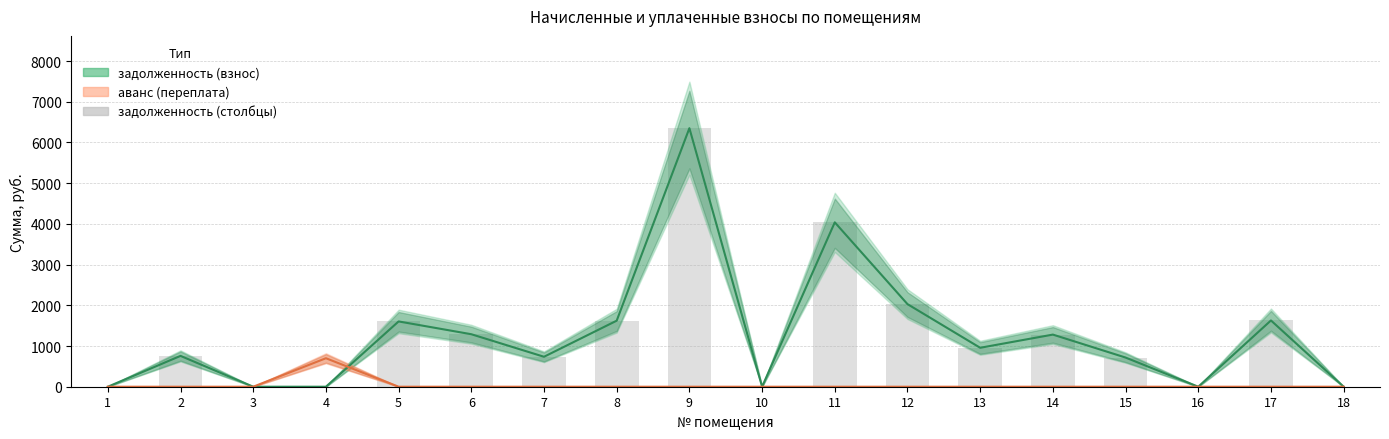

What is the difference between the values at 17 and 9?

4723.3